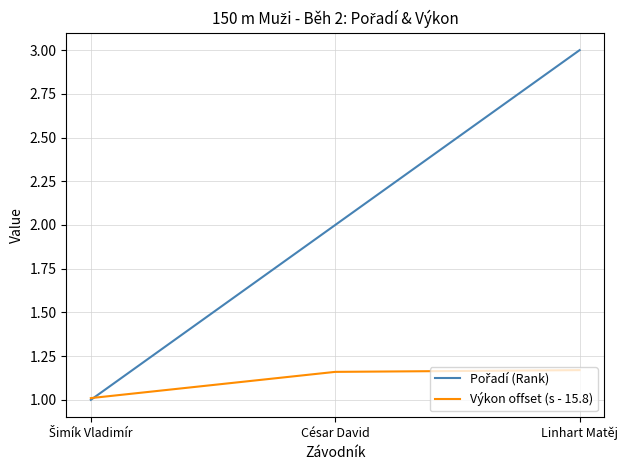

What is the difference between the highest and lowest values at Linhart Matěj?

1.8